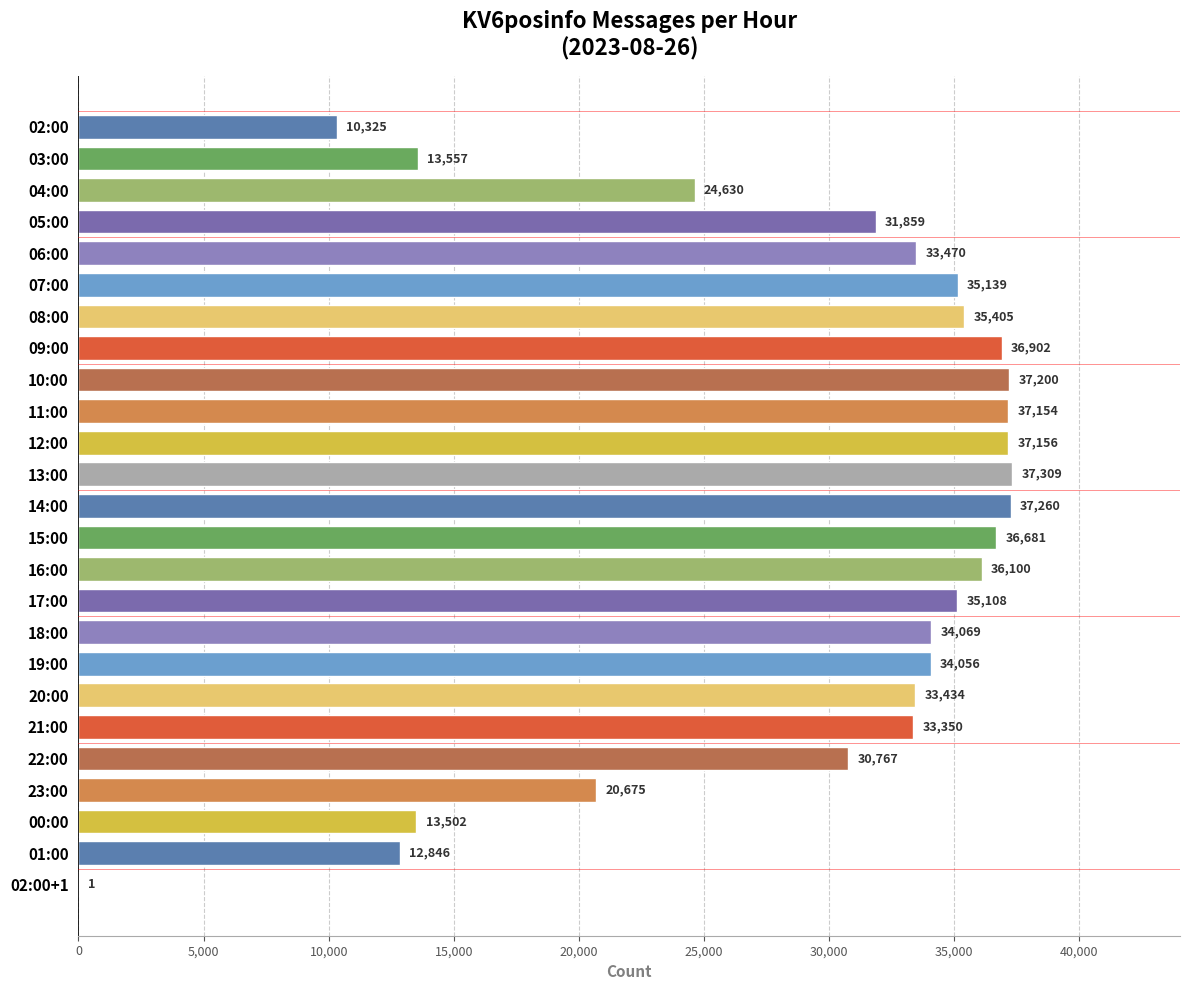

What is the ratio of the value at 23:00 to the value at 14:00?

0.6